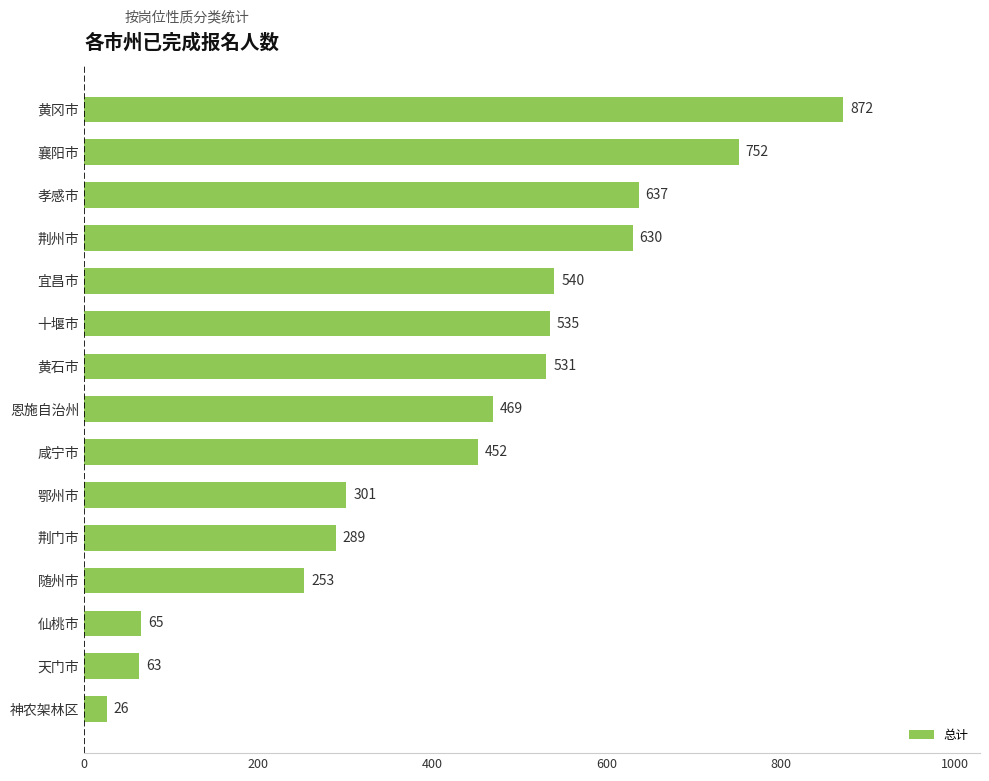

What is the change in value from 鄂州市 to 襄阳市?

+451